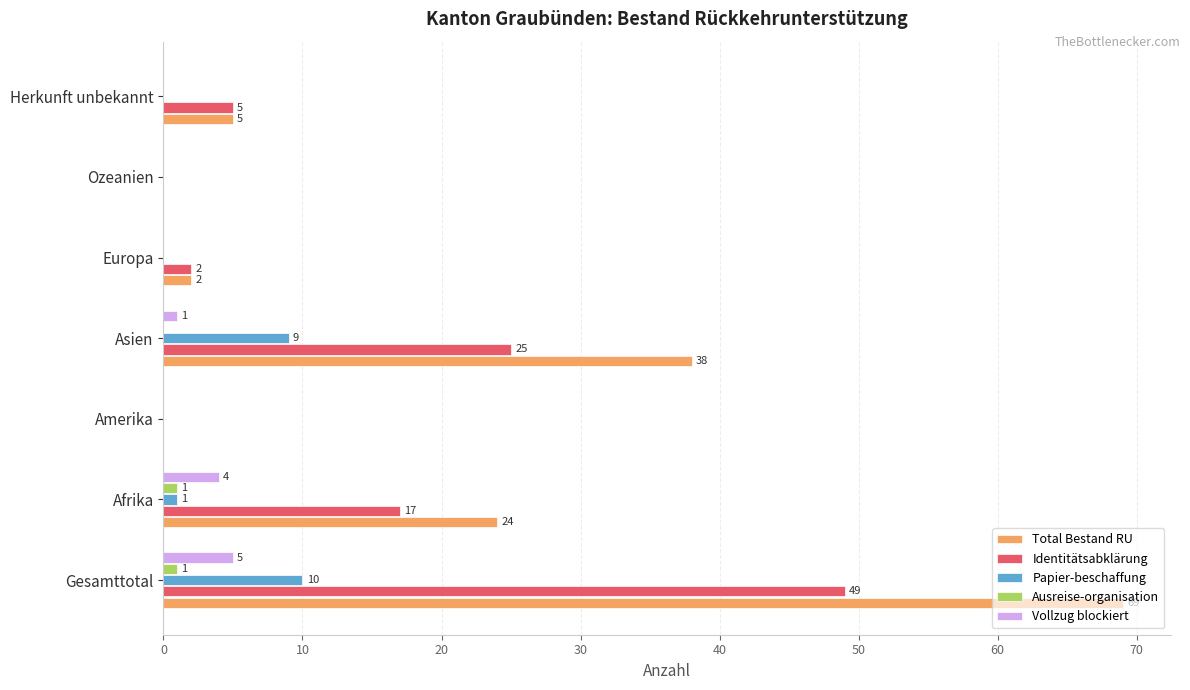

What is the sum of all Identitätsabklärung values?

98